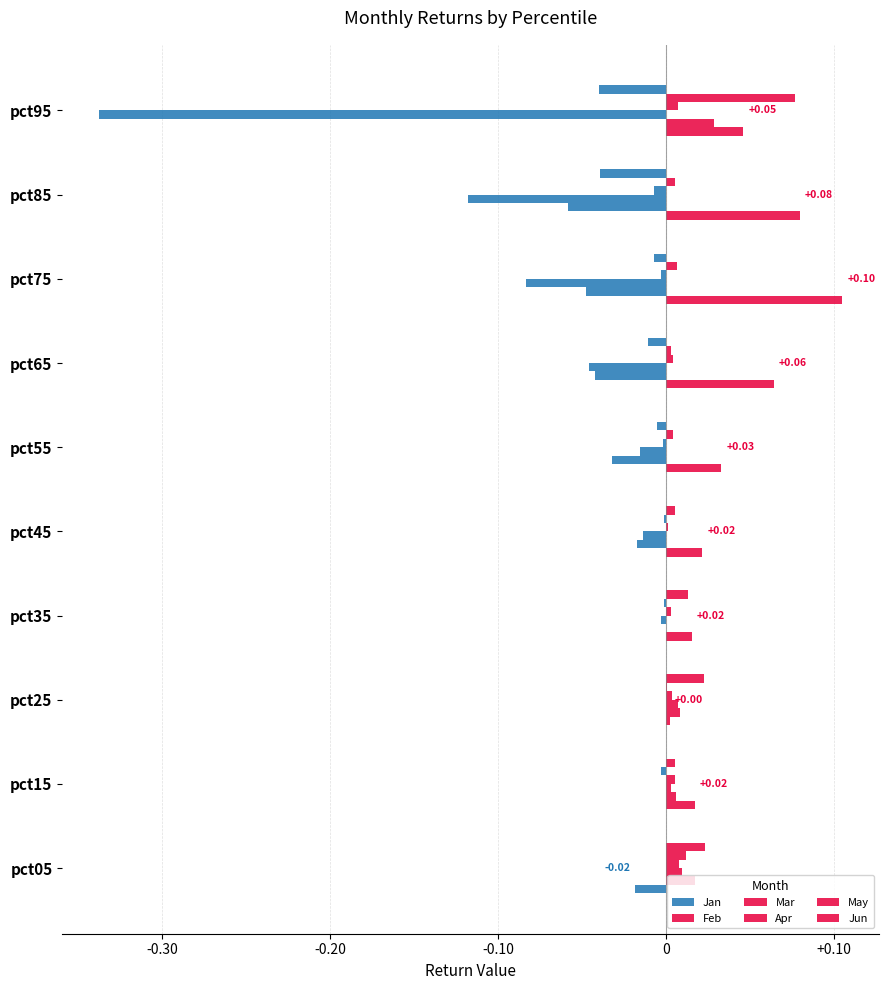

How many categories are shown in the chart?

10